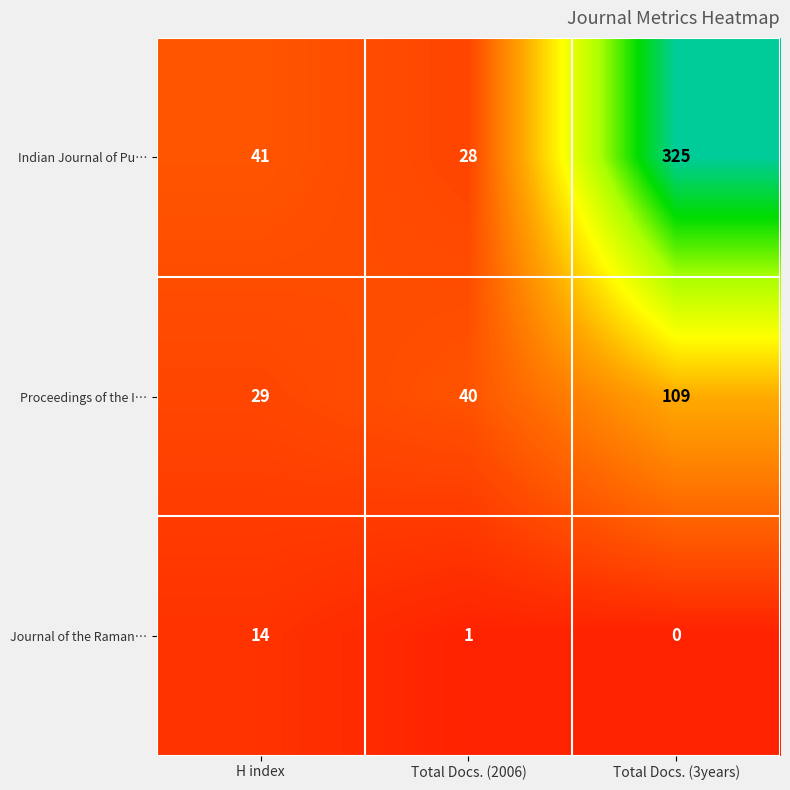

Which series has the widest spread of values?

Indian Journal of Pu…